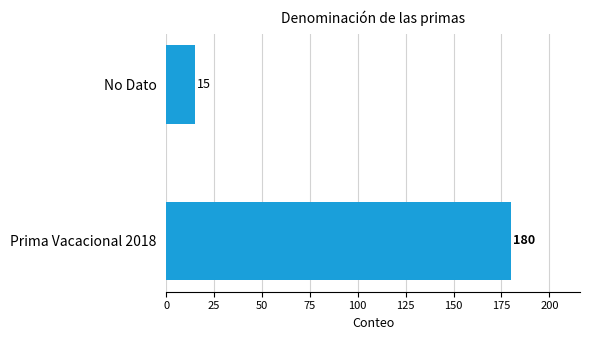

What is the difference between the values at Prima Vacacional 2018 and No Dato?

165